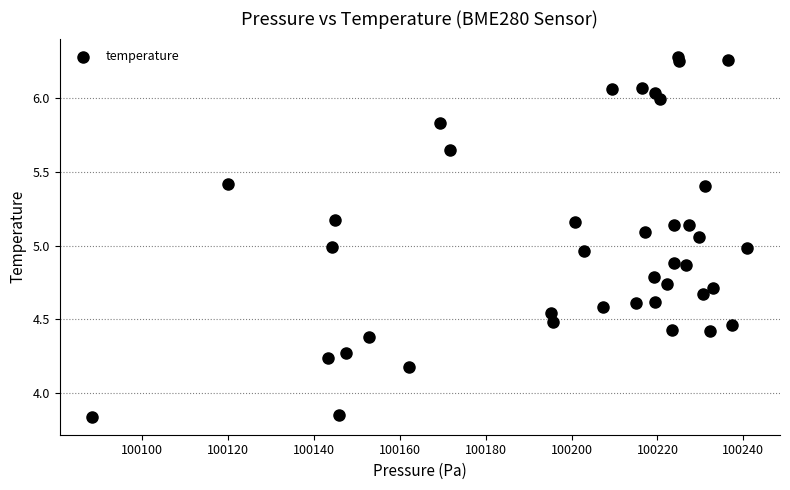

What is the range of X values (max minus min)?

152.5